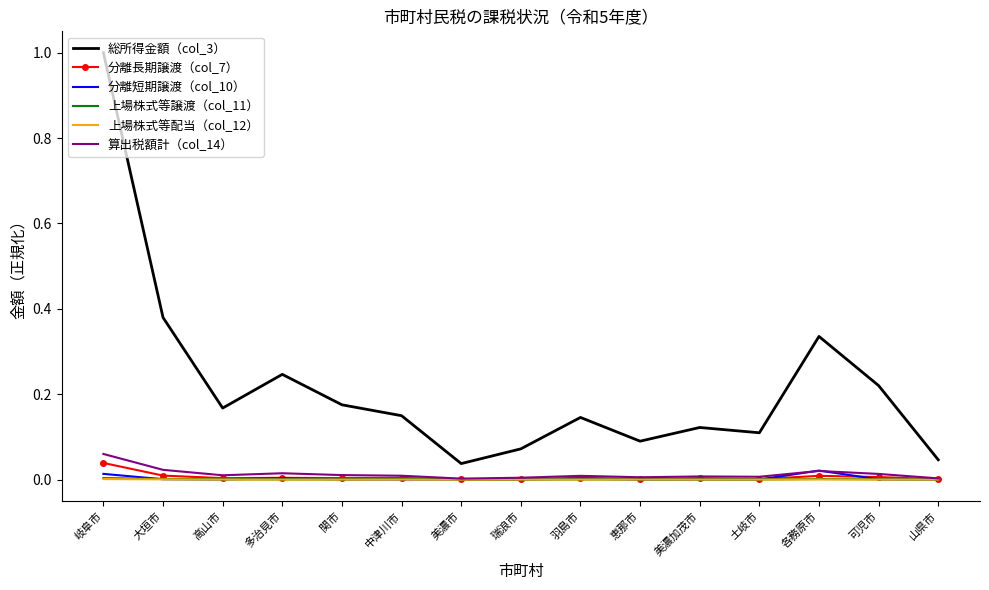

True or false: 分離長期譲渡（col_7） and 総所得金額（col_3） intersect in this chart.

False